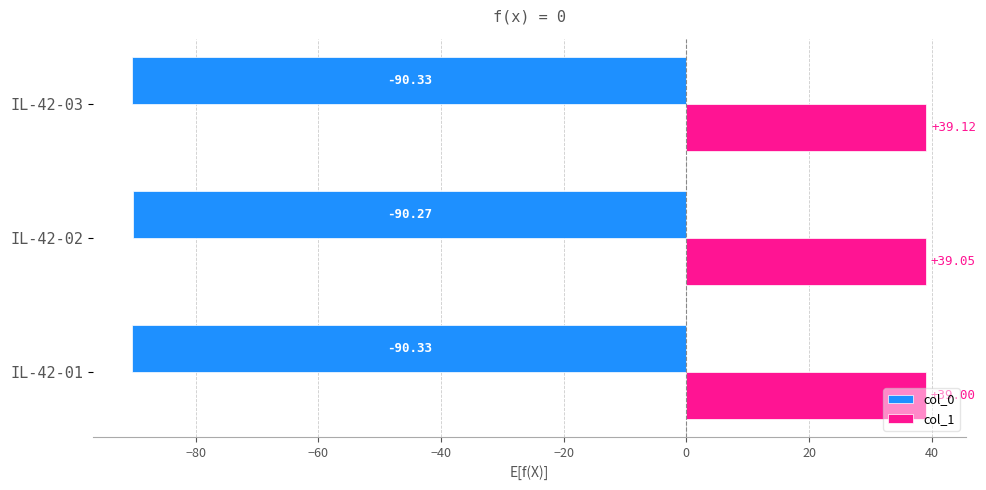

Between IL-42-01 and IL-42-03, which series saw the biggest shift?

col_1